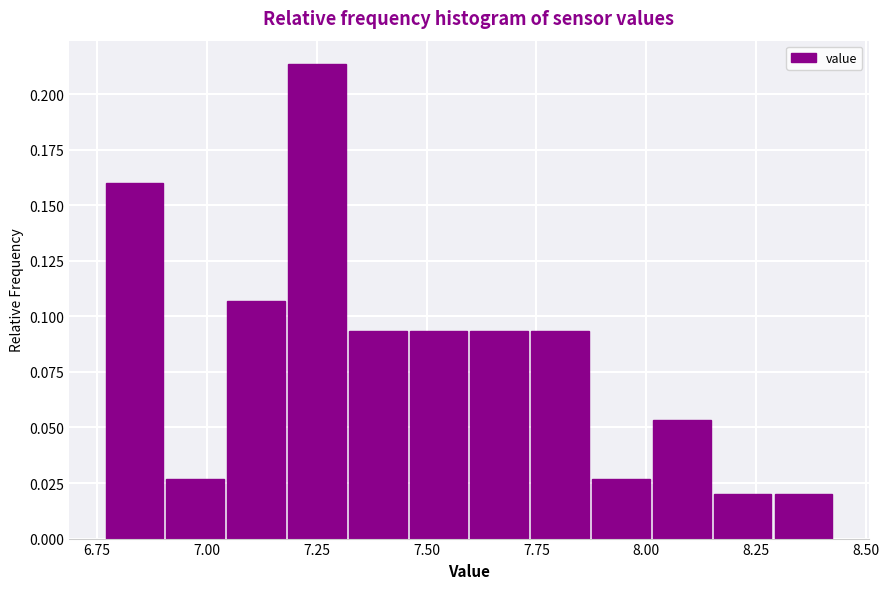

Around what value on the x-axis is the tallest bar? Give the approximate position of its centre, as read against the axis.

7.25